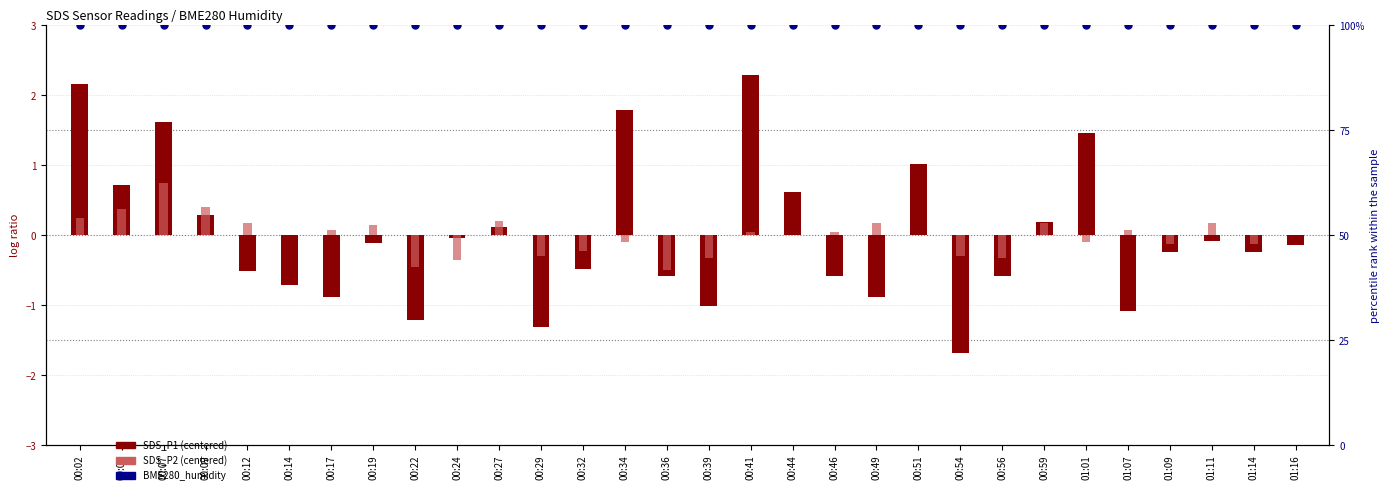

Is the value of SDS_P2 (centered) at 00:14 greater than the value of SDS_P1 (centered) at 00:34?

No